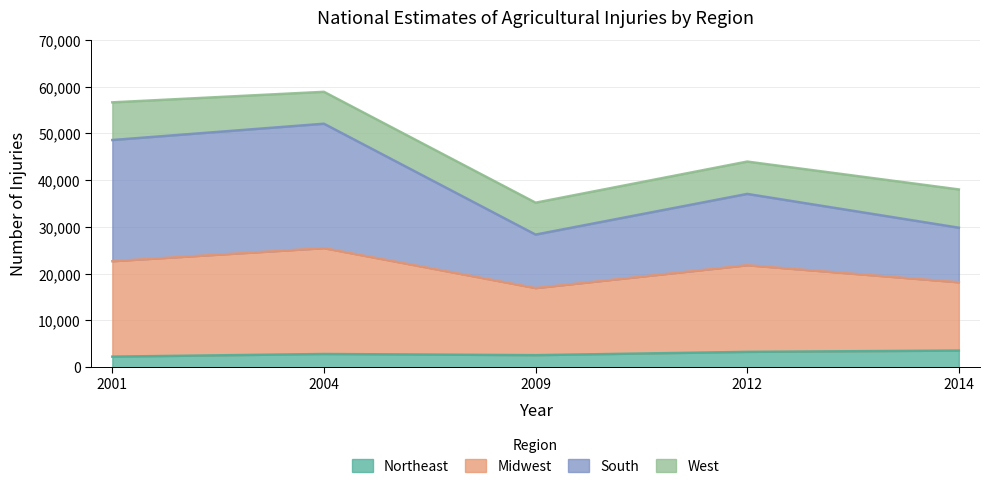

True or false: Northeast and Midwest intersect in this chart.

False